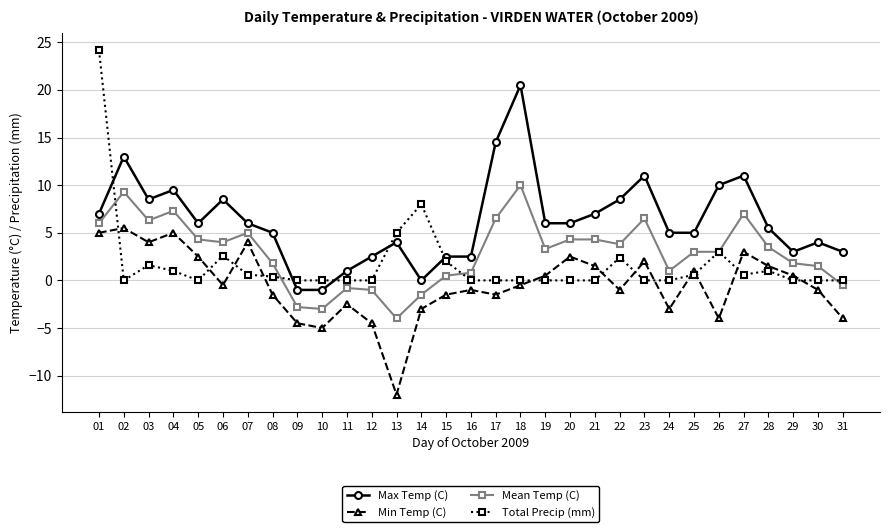

Reading left to right, what are all the values shown in this chart?

Max Temp (C): 7.0	13.0	8.5	9.5	6.0	8.5	6.0	5.0	-1.0	-1.0	1.0	2.5	4.0	0.0	2.5	2.5	14.5	20.5	6.0	6.0	7.0	8.5	11.0	5.0	5.0	10.0	11.0	5.5	3.0	4.0	3.0
Min Temp (C): 5.0	5.5	4.0	5.0	2.5	-0.5	4.0	-1.5	-4.5	-5.0	-2.5	-4.5	-12.0	-3.0	-1.5	-1.0	-1.5	-0.5	0.5	2.5	1.5	-1.0	2.0	-3.0	1.0	-4.0	3.0	1.5	0.5	-1.0	-4.0
Mean Temp (C): 6.0	9.3	6.3	7.3	4.3	4.0	5.0	1.8	-2.8	-3.0	-0.8	-1.0	-4.0	-1.5	0.5	0.8	6.5	10.0	3.3	4.3	4.3	3.8	6.5	1.0	3.0	3.0	7.0	3.5	1.8	1.5	-0.5
Total Precip (mm): 24.2	0.0	1.6	1.0	0.0	2.6	0.6	0.4	0.0	0.0	0.0	0.0	5.0	8.0	2.0	0.0	0.0	0.0	0.0	0.0	0.0	2.4	0.0	0.0	0.6	3.0	0.6	1.0	0.0	0.0	0.0